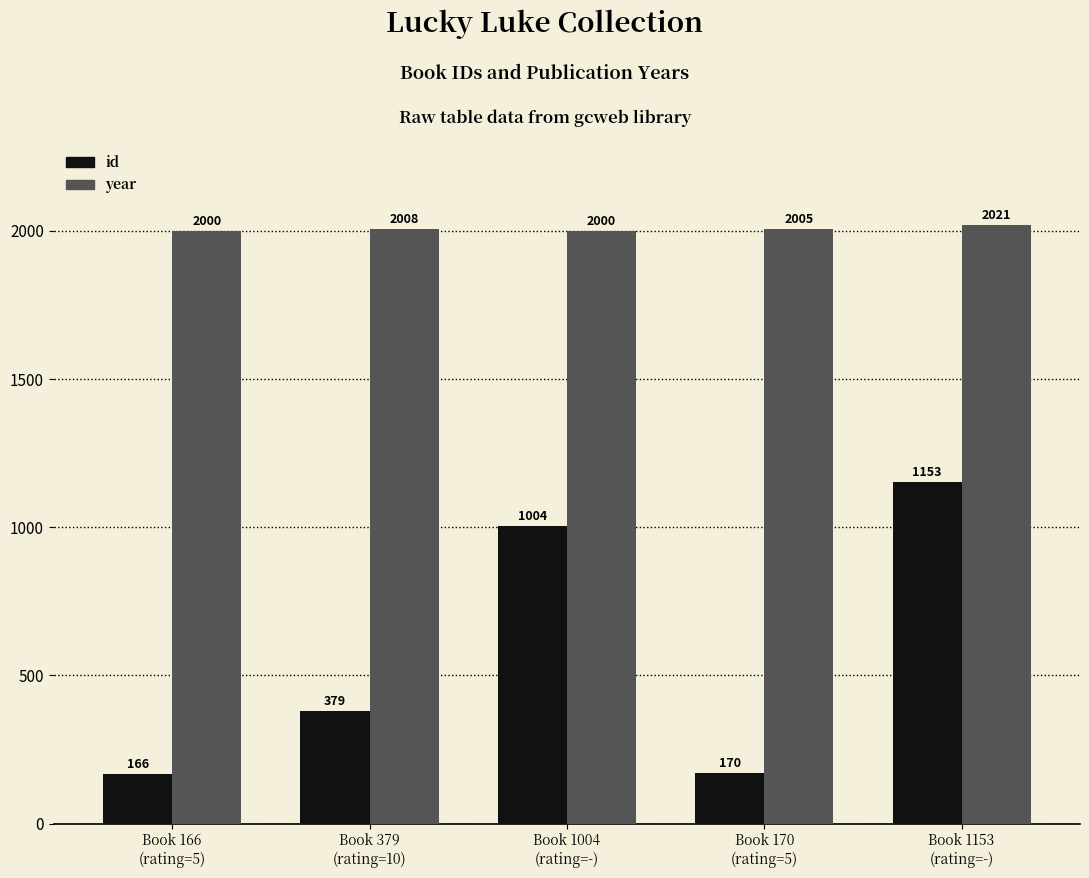

What is the minimum value shown in the chart?

166